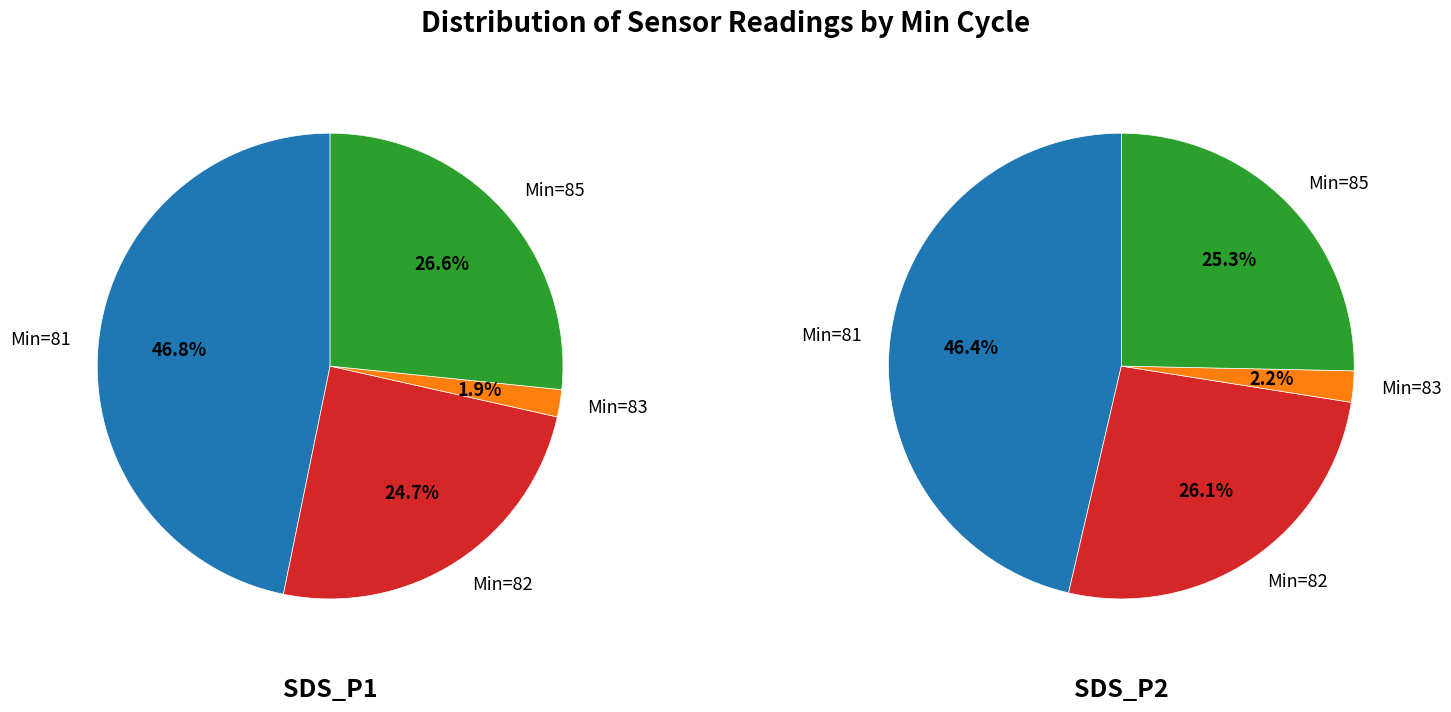

Rank the series by their maximum value, from lowest to highest.

SDS_P2, SDS_P1